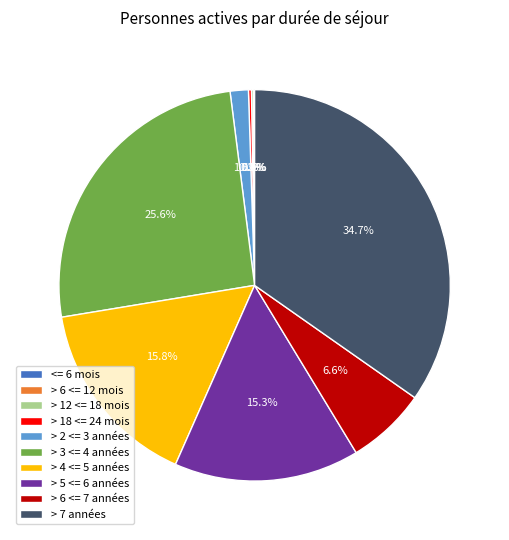

Which slice is the largest?

> 7 années